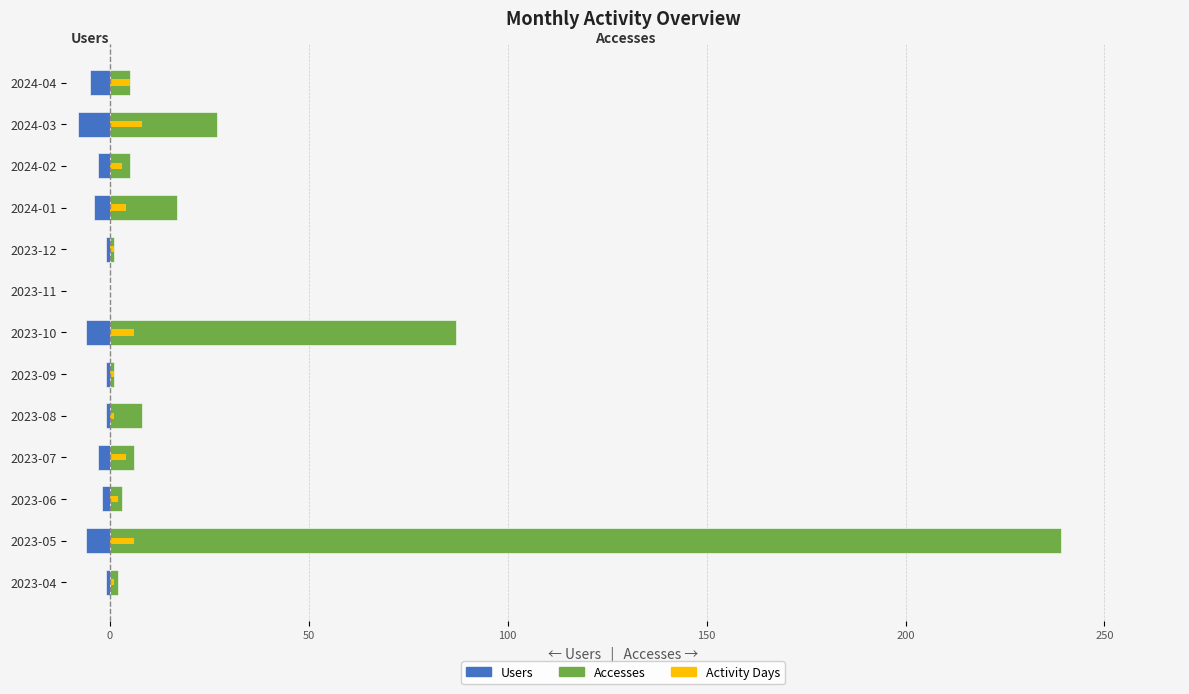

The value of Activity Days at 2023-07 is 2. True or false?

False